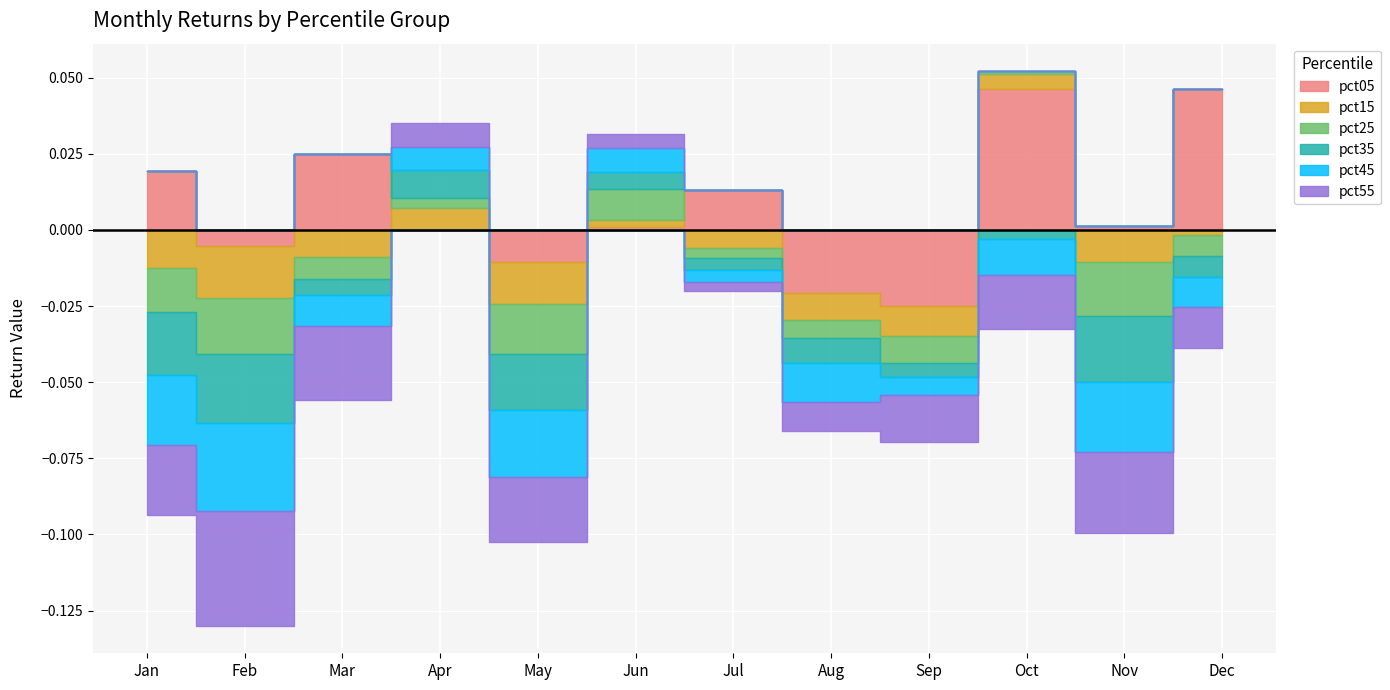

Where do pct45 and pct25 first cross each other?

Mar and Apr